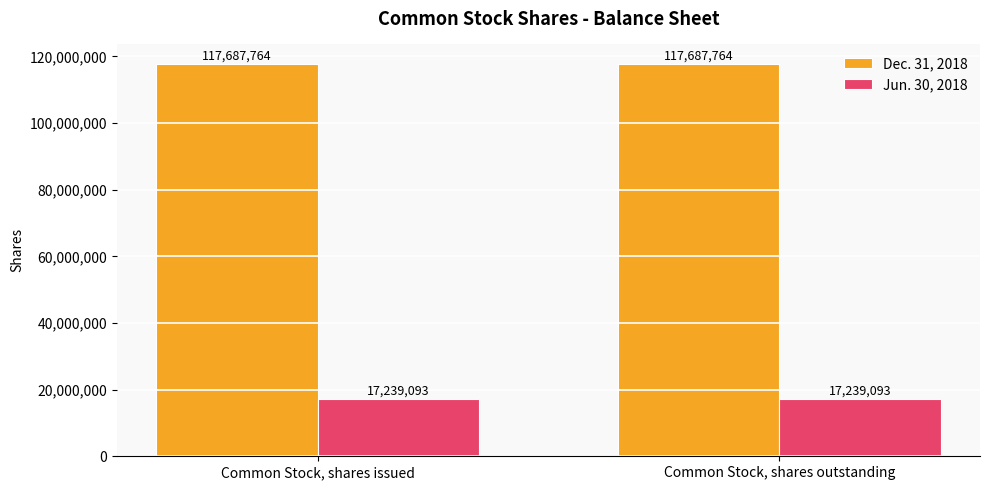

Does the chart contain any negative values?

No